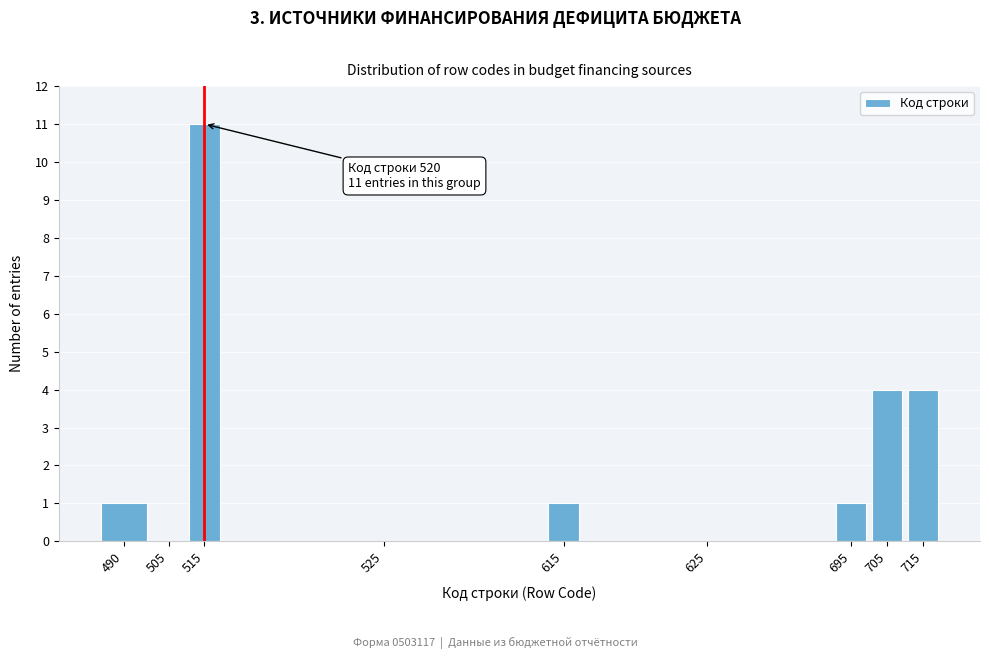

Reading left to right, extract all data points from this chart.

490=1	505=0	515=11	525=0	615=1	625=0	695=1	705=4	715=4